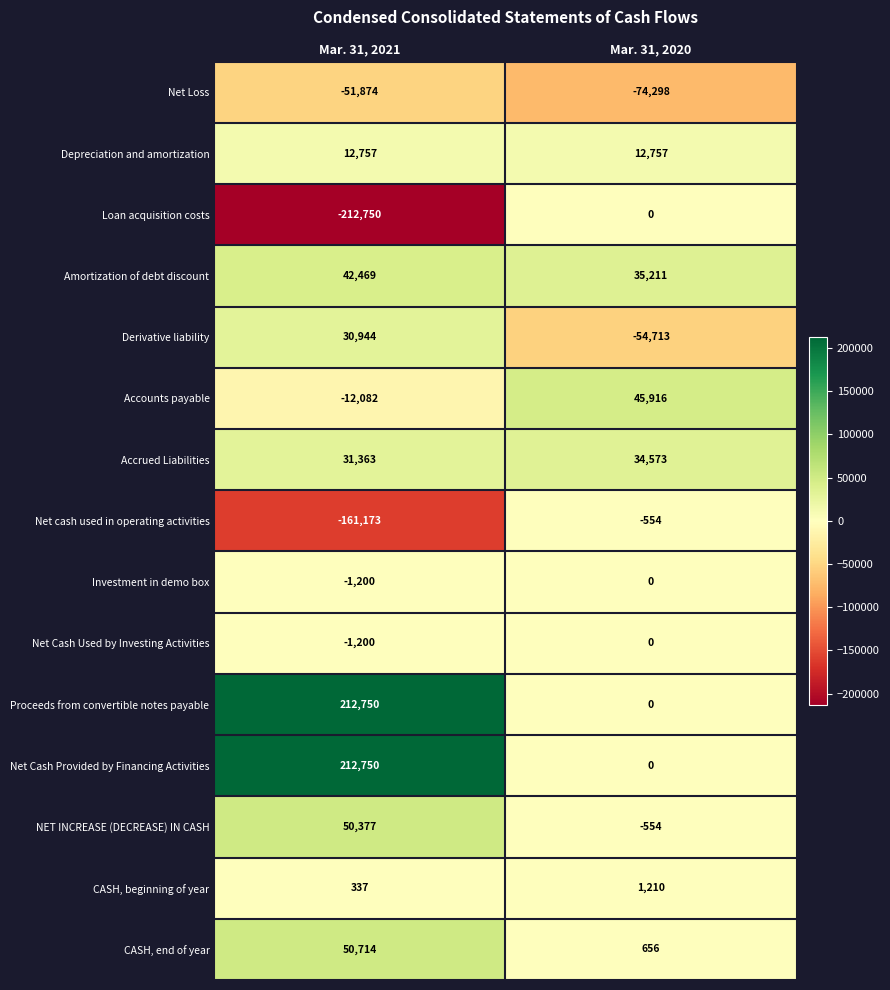

What is the minimum value shown in the chart?

-212750